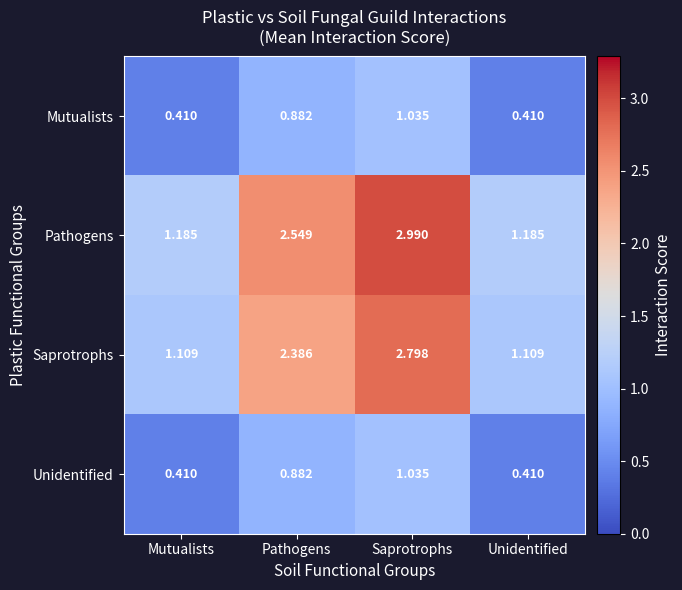

At which category is the sum across all series the highest?

Saprotrophs